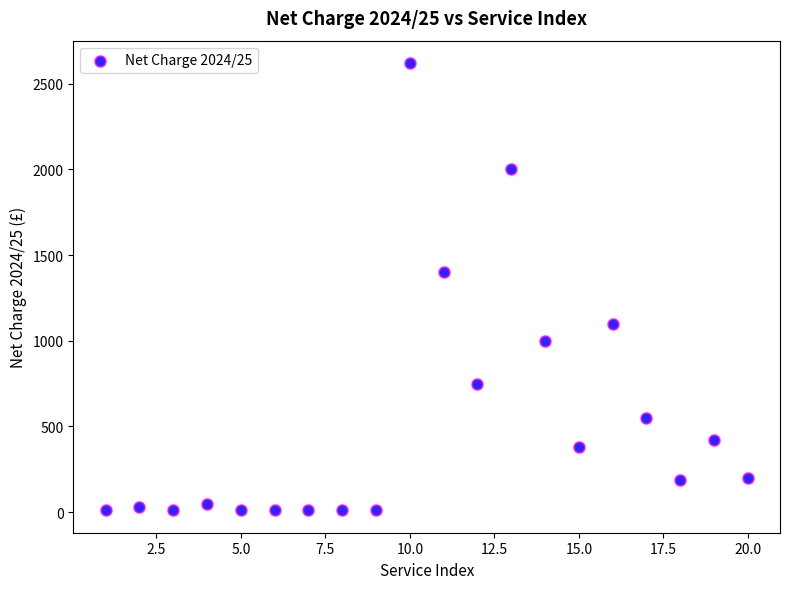

What Y value in the scatter plot is closest to 1315?

1400.0